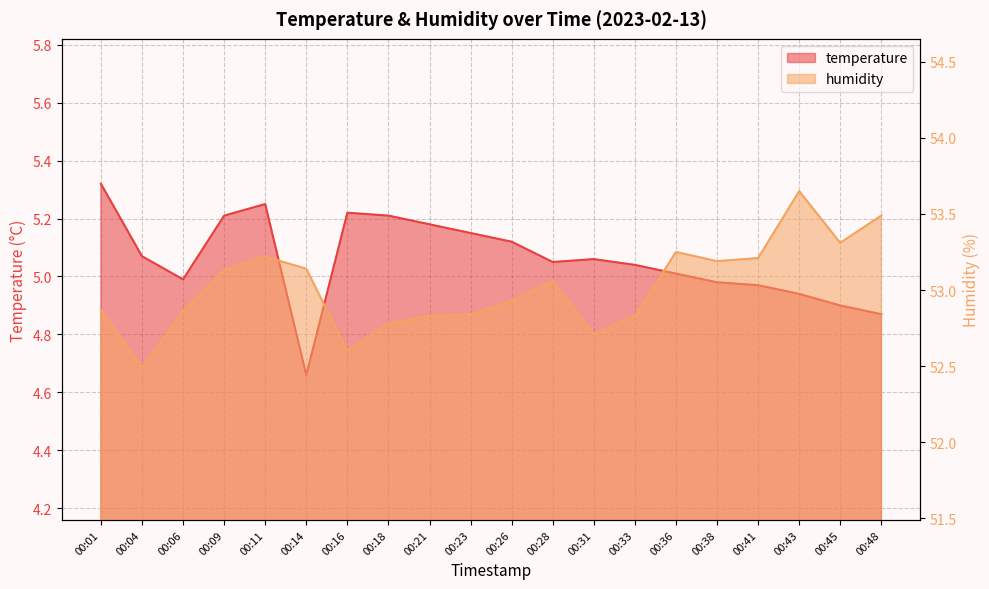

What is the difference between the maximum and minimum values in the temperature series?

0.7